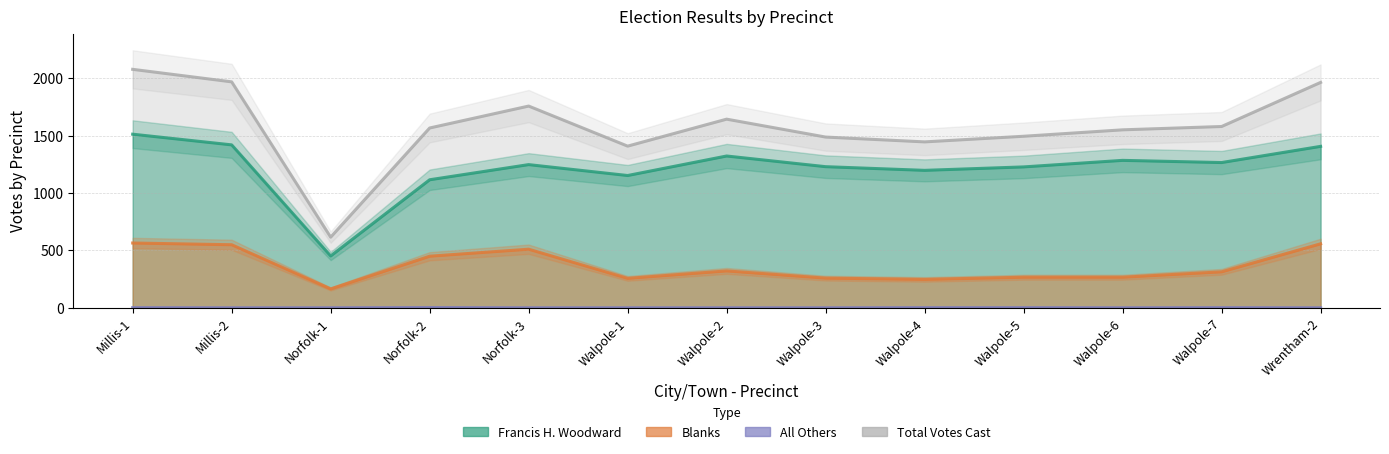

In Total Votes Cast, how many points are lower than both neighbors (excluding endpoints)?

3